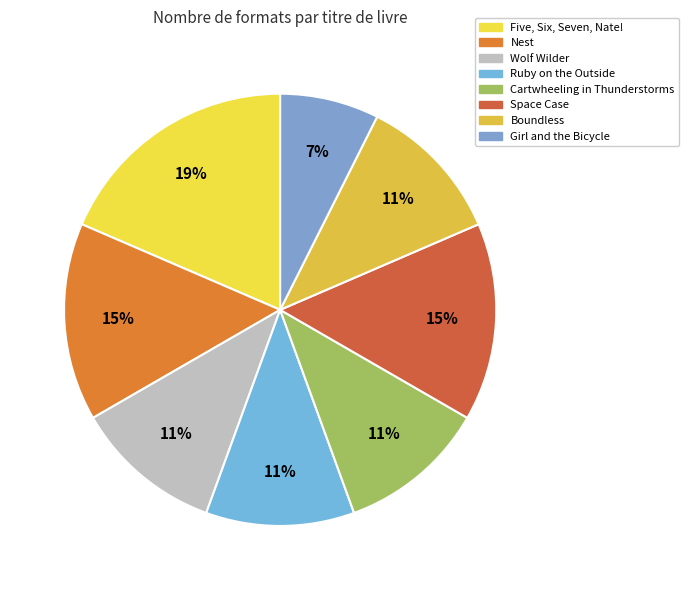

Count the number of slices in the pie.

8